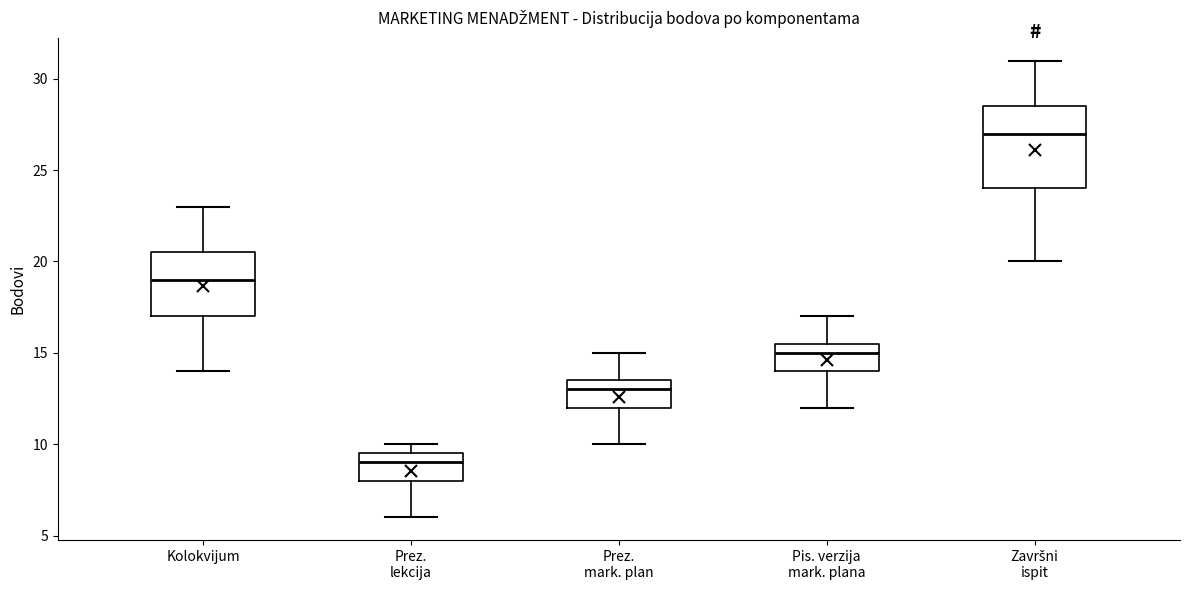

Where does the upper whisker of the box for Kolokvijum end on the y-axis? The values are not printed on the chart, so give them approximately, as read against the axis.

23.0